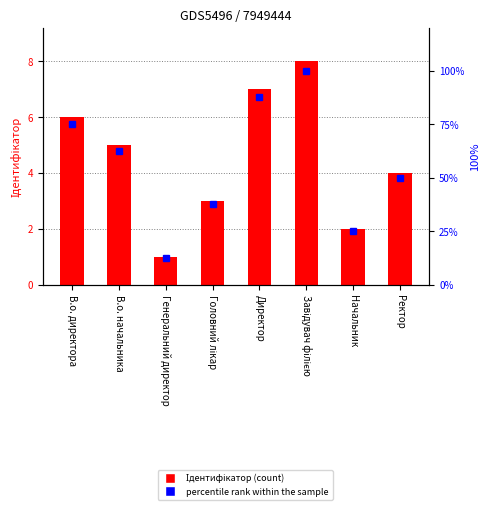

At which label is percentile rank within the sample closest to 56?

Ректор